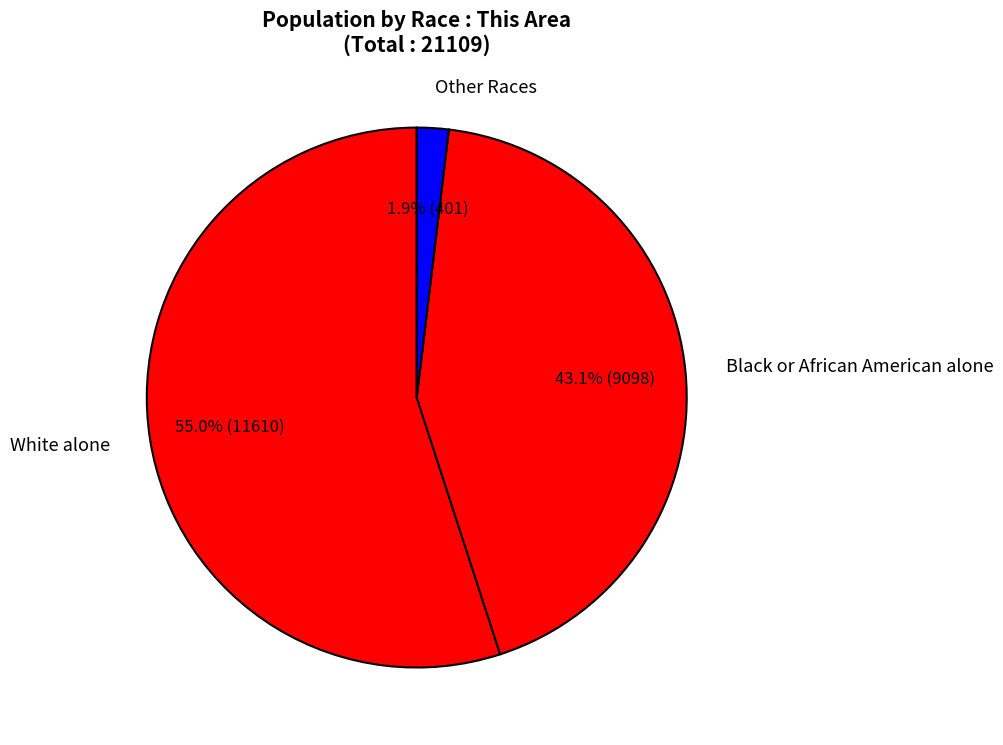

Is there a majority slice in this chart?

Yes